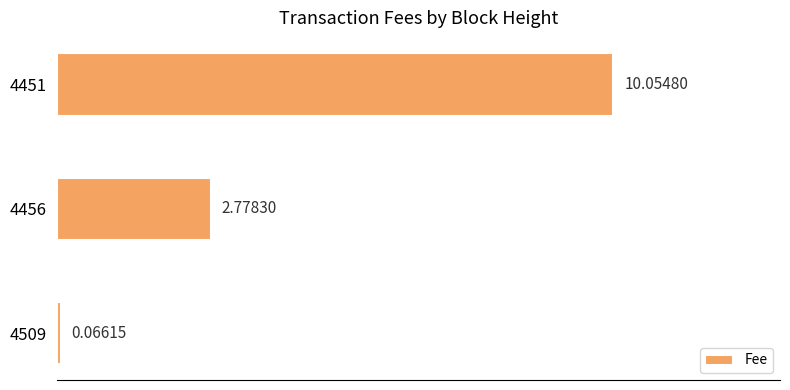

Count the number of categories in the chart.

3